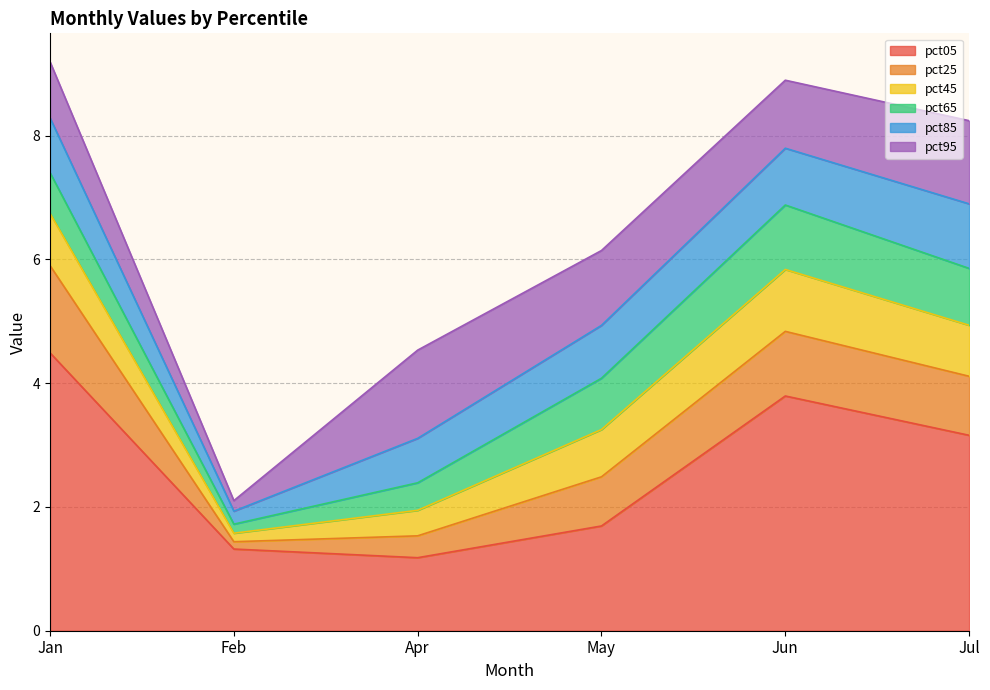

Which series has the widest spread of values?

pct05